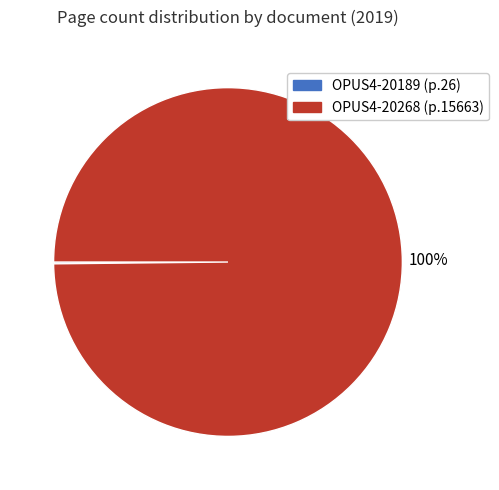

Which slice is the largest?

OPUS4-20268